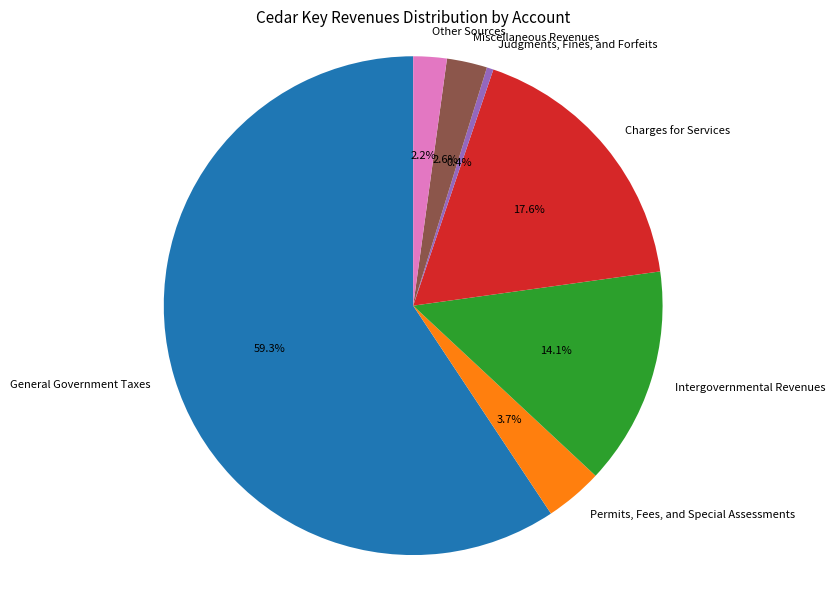

To the nearest percent, what is the combined percentage of Permits, Fees, and Special Assessments and Intergovernmental Revenues?

18%